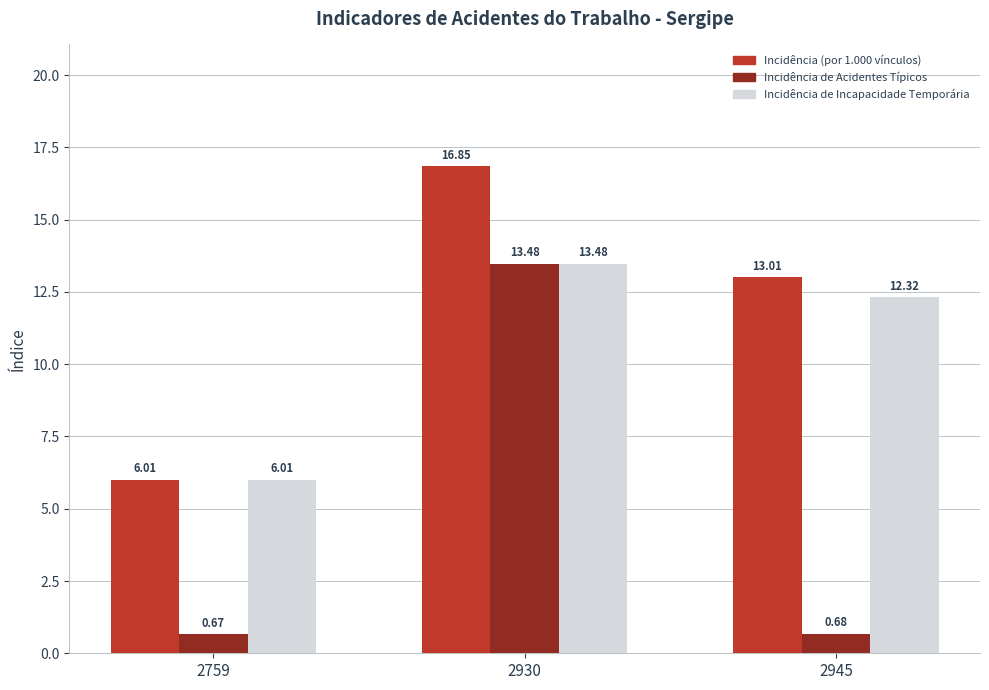

What is the greatest value displayed?

16.9